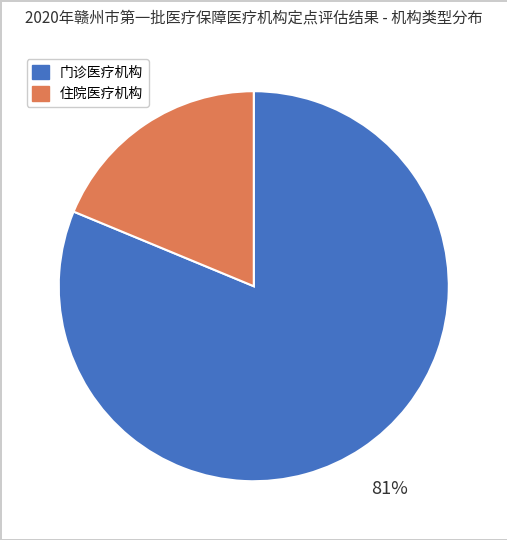

Is it true that 住院医疗机构 is 19% of the pie?

True